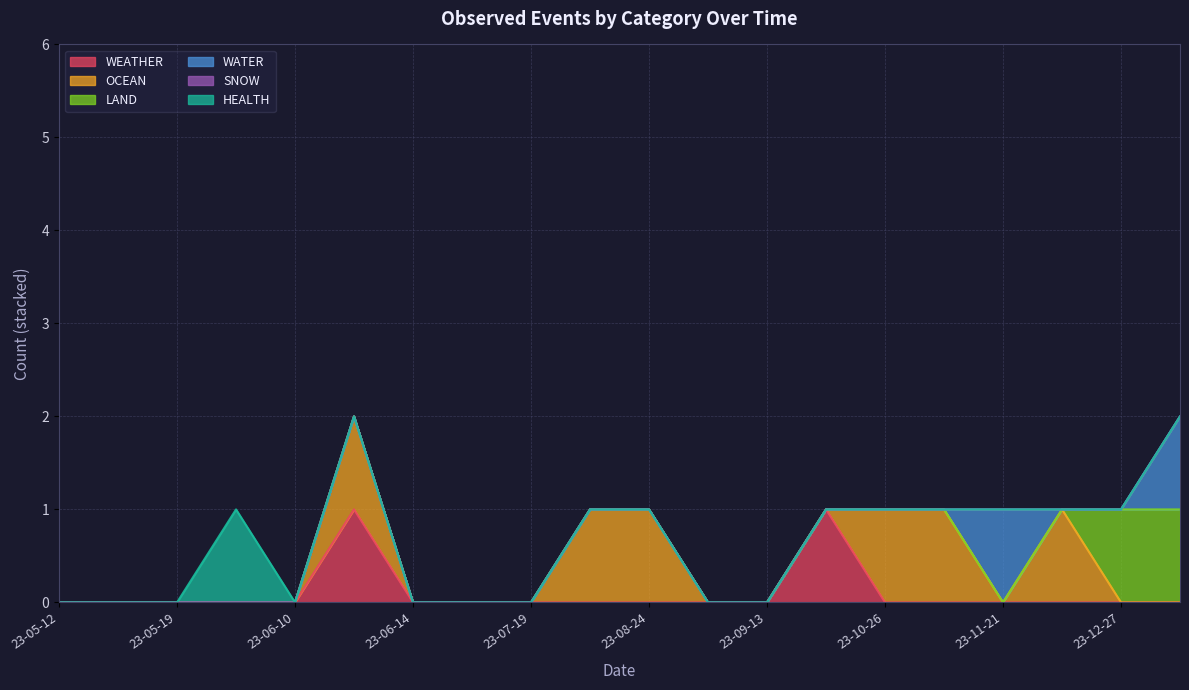

What is the difference between the second highest and second lowest values in the WEATHER series?

1